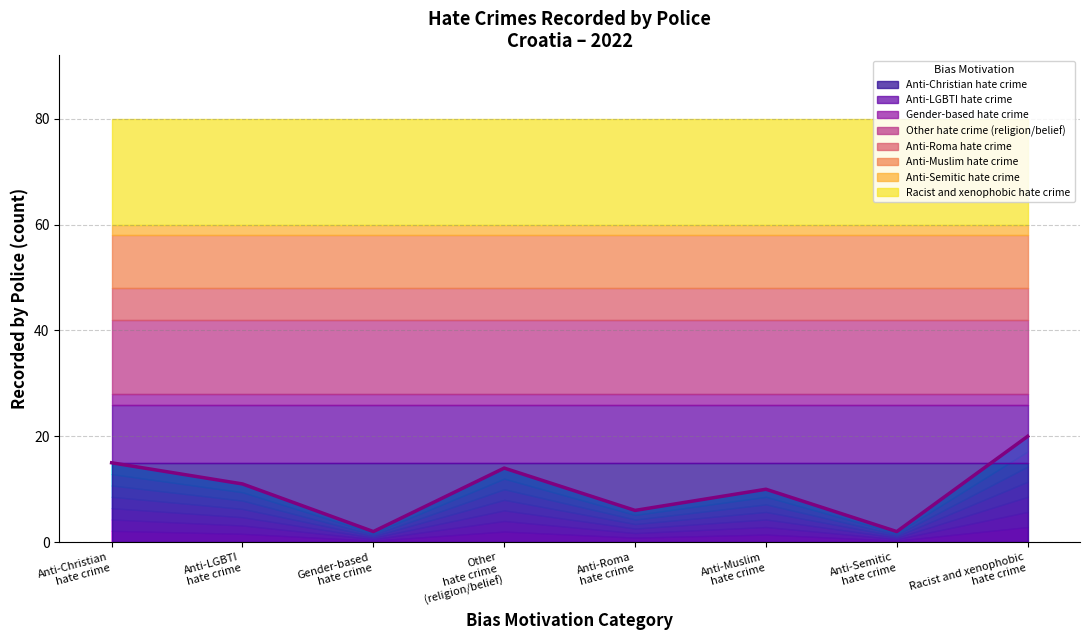

Which category has the lowest value across all series?

Gender-based
hate crime